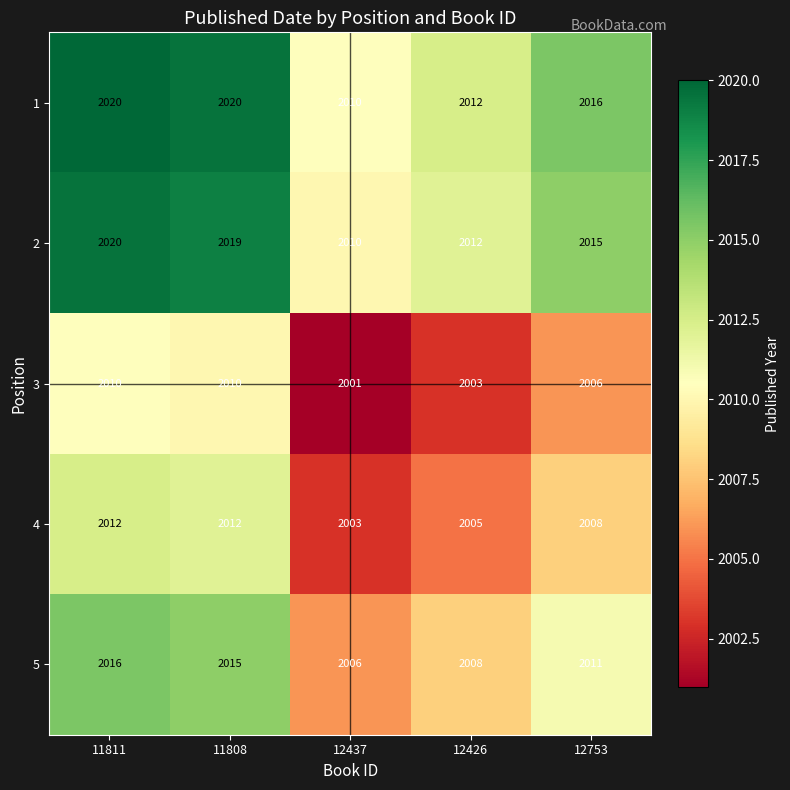

Reading right to left, what are all the values shown in this chart?

1: 12753=2016	12426=2012	12437=2010	11808=2020	11811=2020
2: 12753=2015	12426=2012	12437=2010	11808=2019	11811=2020
3: 12753=2006	12426=2003	12437=2001	11808=2010	11811=2010
4: 12753=2008	12426=2005	12437=2003	11808=2012	11811=2012
5: 12753=2011	12426=2008	12437=2006	11808=2015	11811=2016